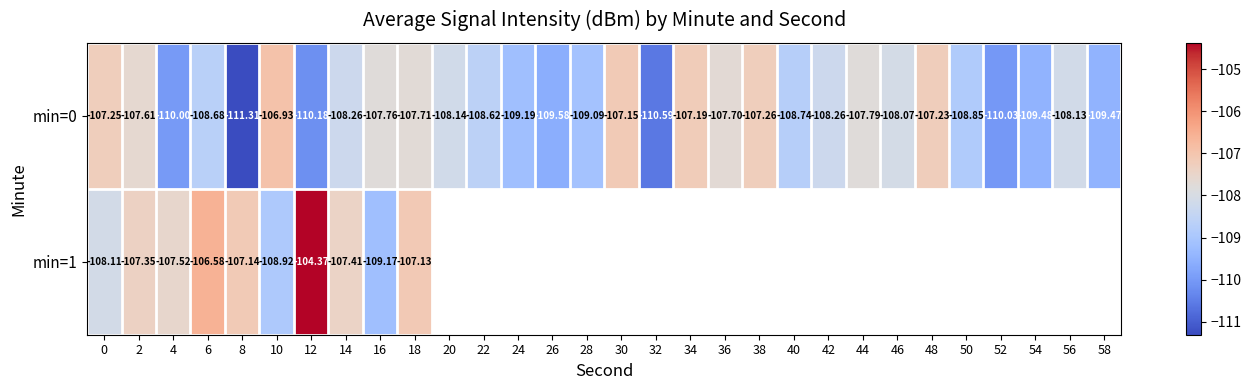

What is the lowest value of the min=1 series?

-109.2